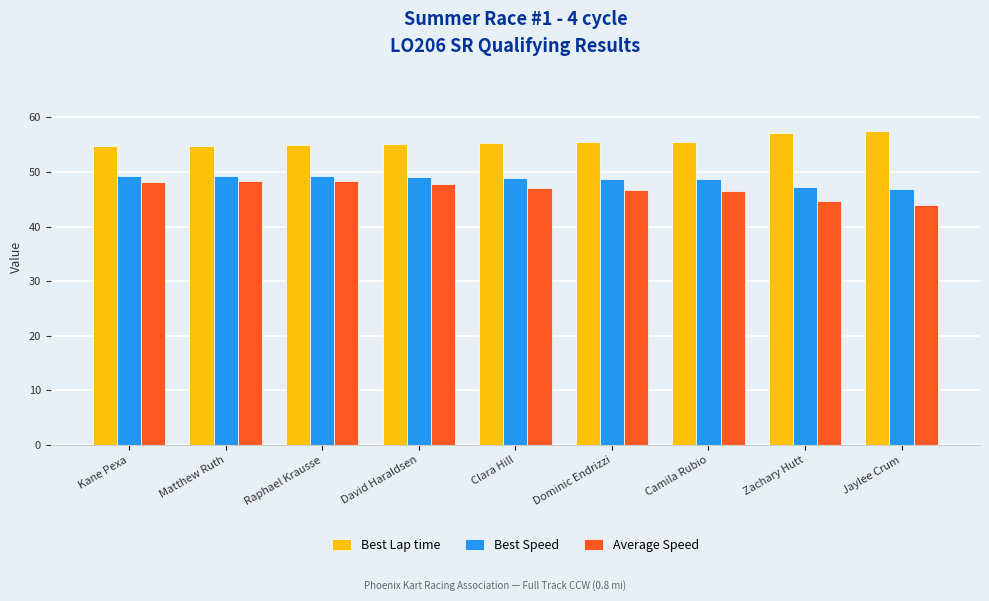

Is the value of Best Lap time at Zachary Hutt greater than the value of Average Speed at Zachary Hutt?

Yes